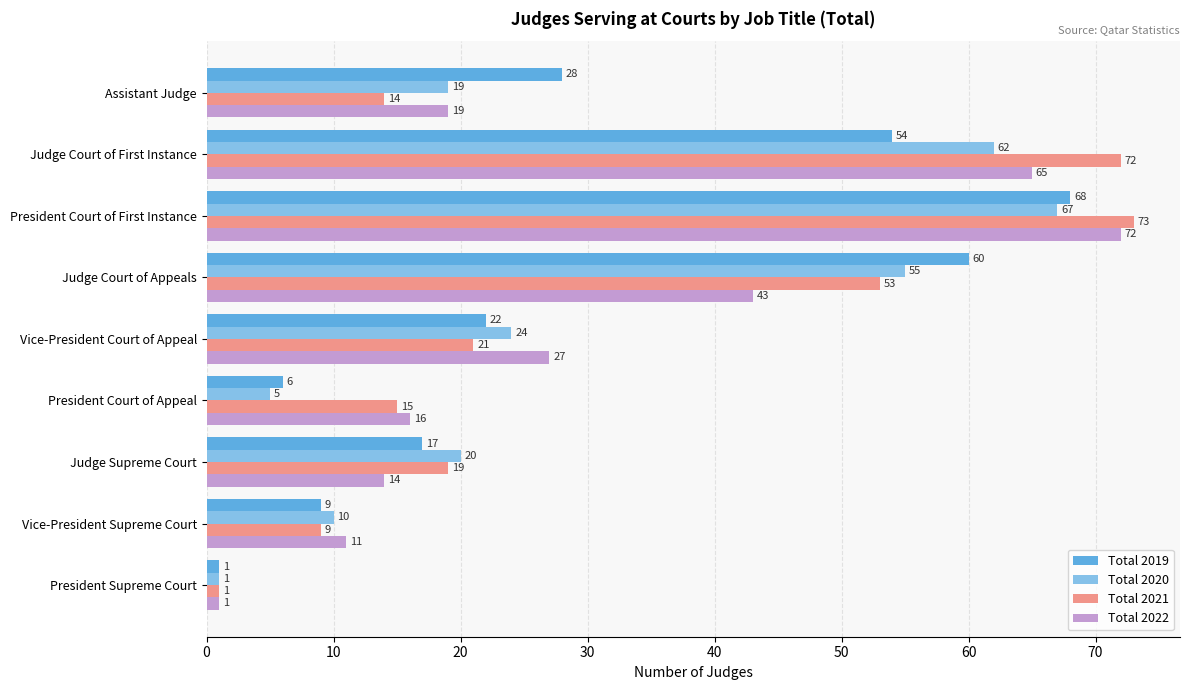

Which series has the largest range (max minus min)?

Total 2021